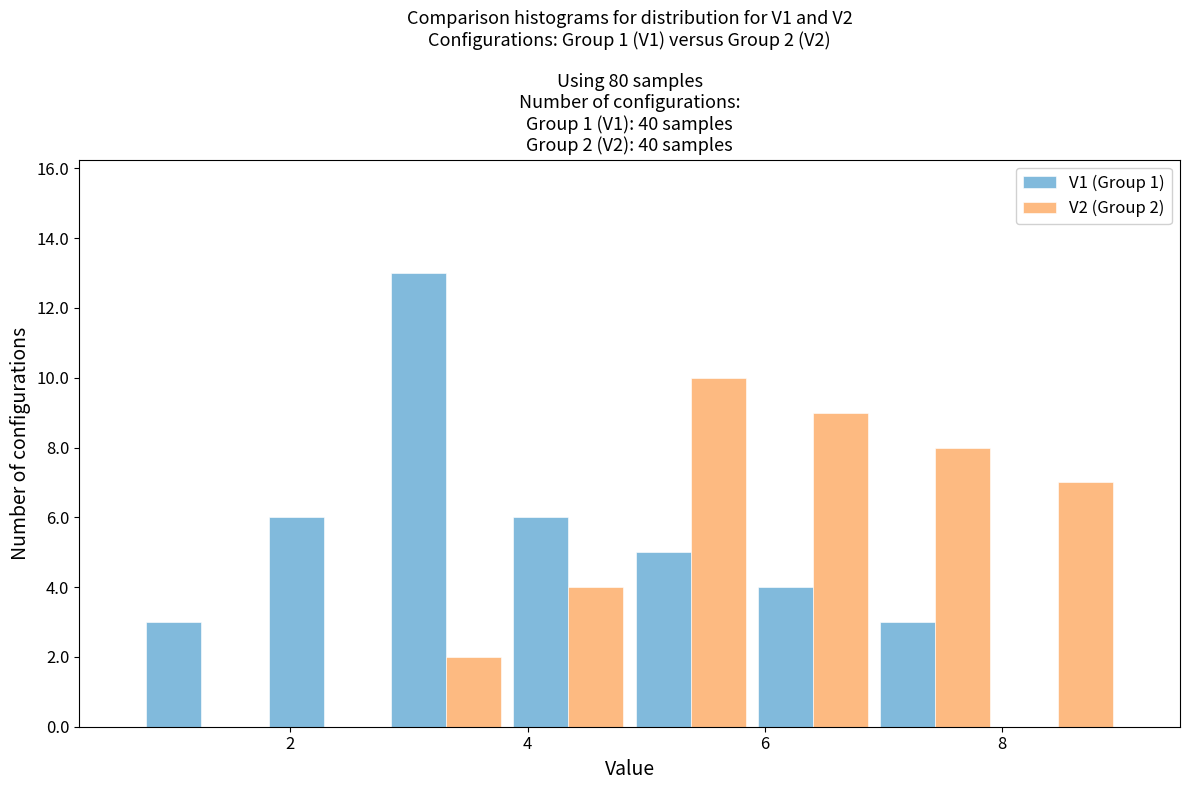

In the V1 (Group 1) series, which range on the x-axis has the tallest bar?

2.8 to 3.8